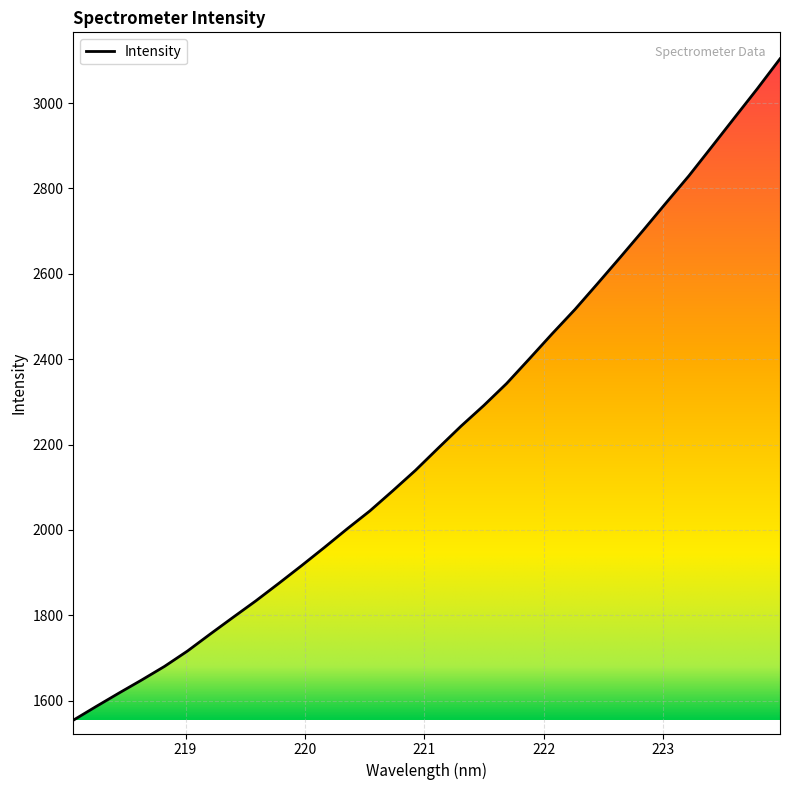

How many lines are shown in the chart?

1